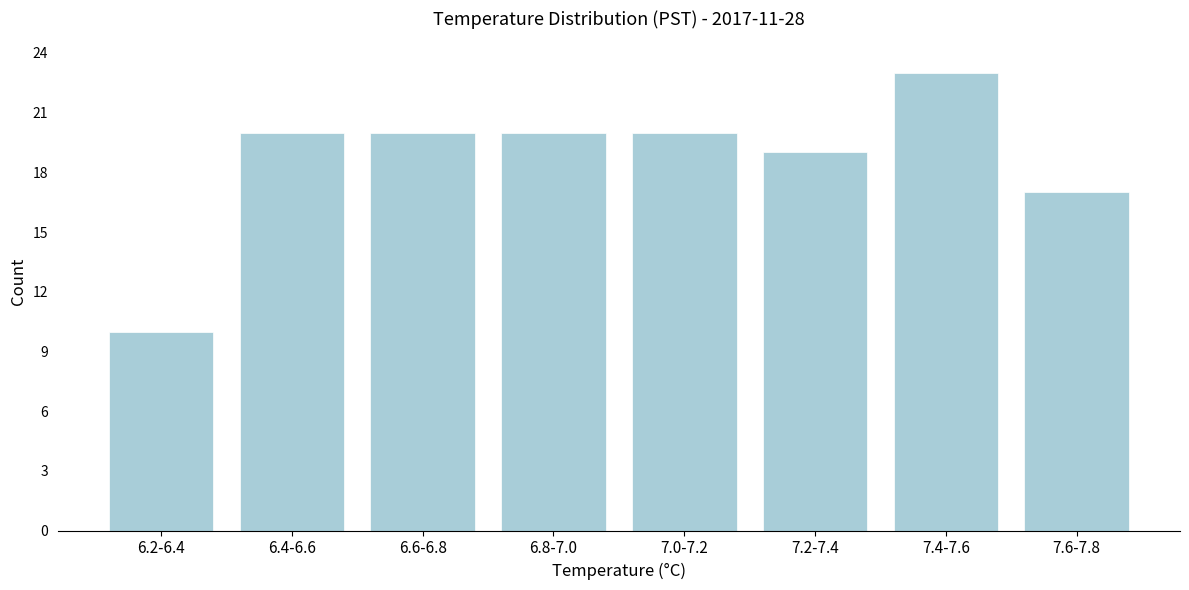

Reading left to right, extract all data points from this chart.

10	20	20	20	20	19	23	17